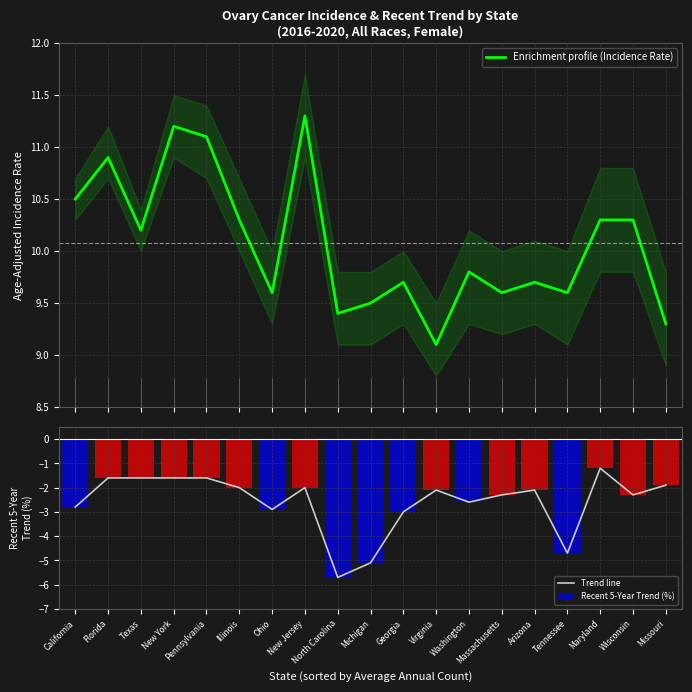

At which category does the chart reach its minimum across all series?

North Carolina